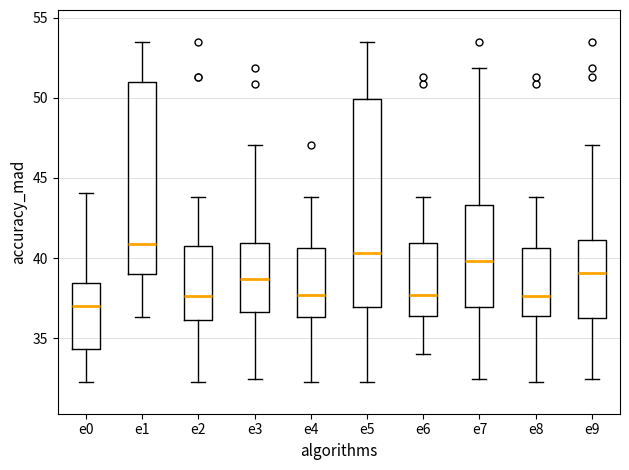

Where does the lower whisker of the box for e2 end on the y-axis? The values are not printed on the chart, so give them approximately, as read against the axis.

32.5